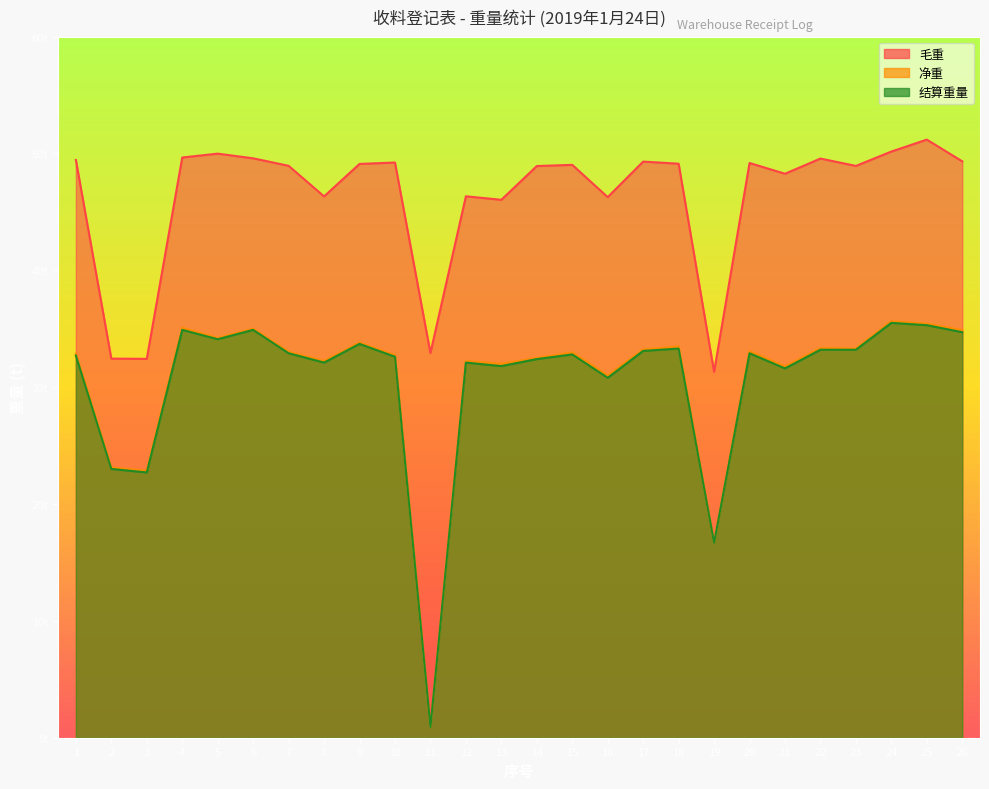

At which category is the sum across all series the highest?

25